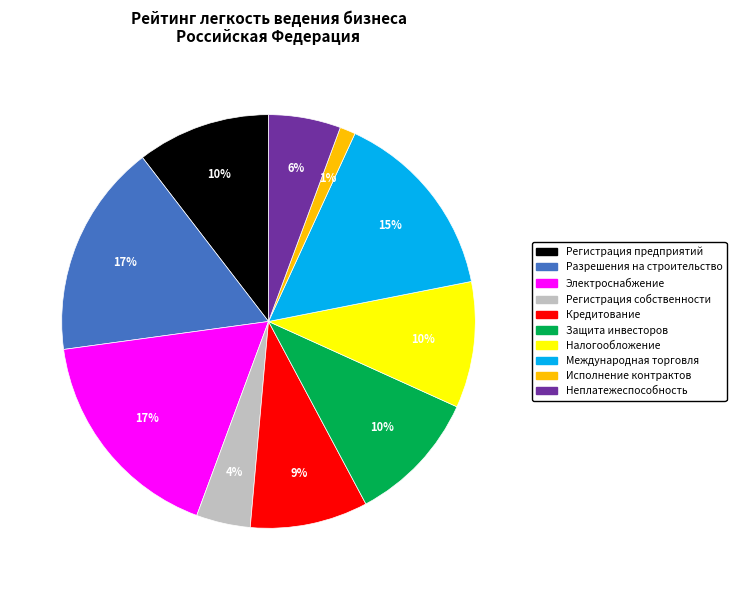

Does any single category account for the majority?

No